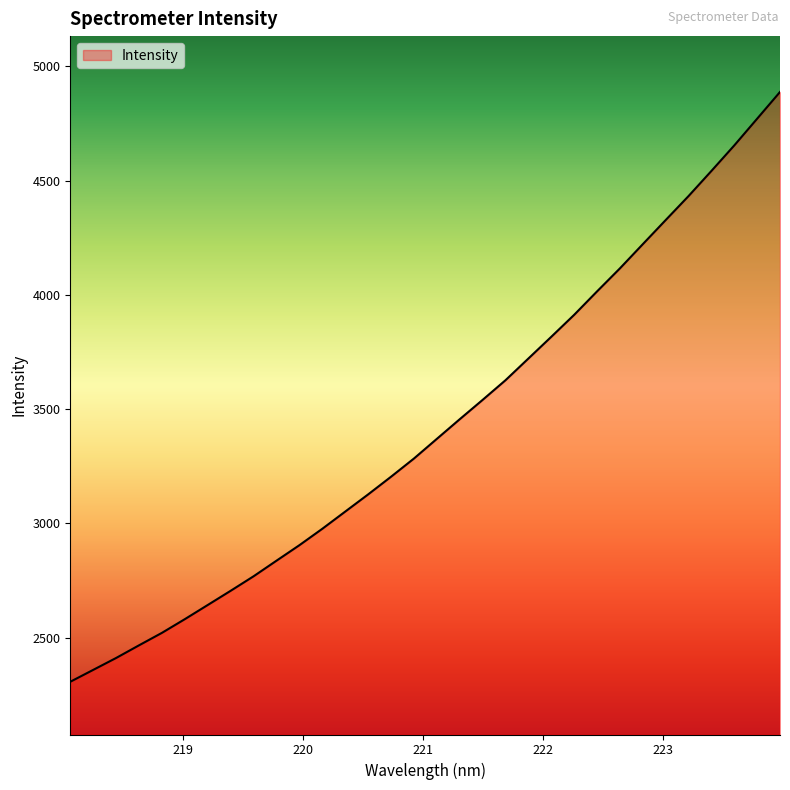

What is the greatest value displayed?

4888.2